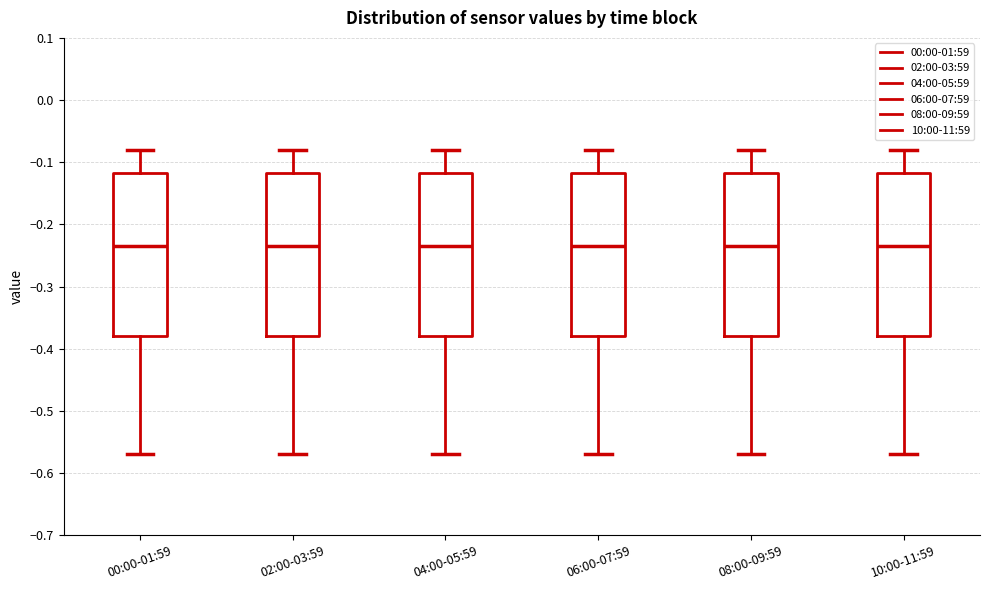

Reading left to right, read every box against the y-axis: the position of its median line, the range the box covers, and the ends of its whiskers. The values are not printed on the chart, so give them approximately, as read against the axis.

00:00-01:59: median -0.23, box -0.38 to -0.12, whiskers -0.57 to -0.08
02:00-03:59: median -0.23, box -0.38 to -0.12, whiskers -0.57 to -0.08
04:00-05:59: median -0.23, box -0.38 to -0.12, whiskers -0.57 to -0.08
06:00-07:59: median -0.23, box -0.38 to -0.12, whiskers -0.57 to -0.08
08:00-09:59: median -0.23, box -0.38 to -0.12, whiskers -0.57 to -0.08
10:00-11:59: median -0.23, box -0.38 to -0.12, whiskers -0.57 to -0.08